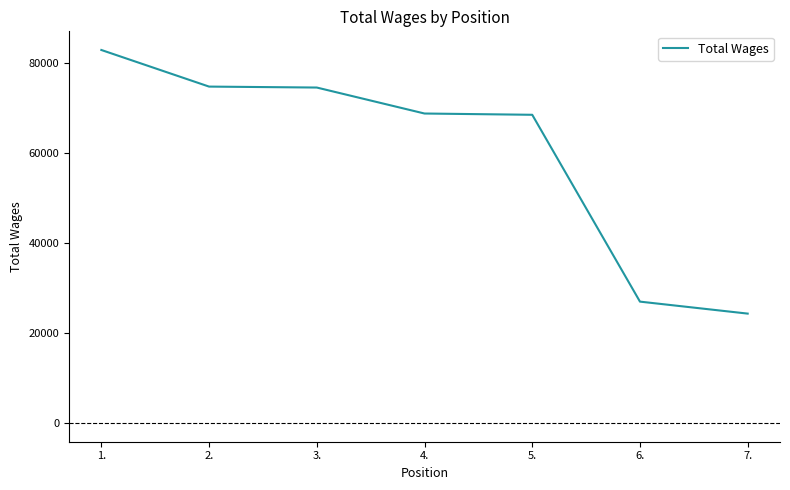

What is the ratio of the value at 3. to the value at 2.?

1.0